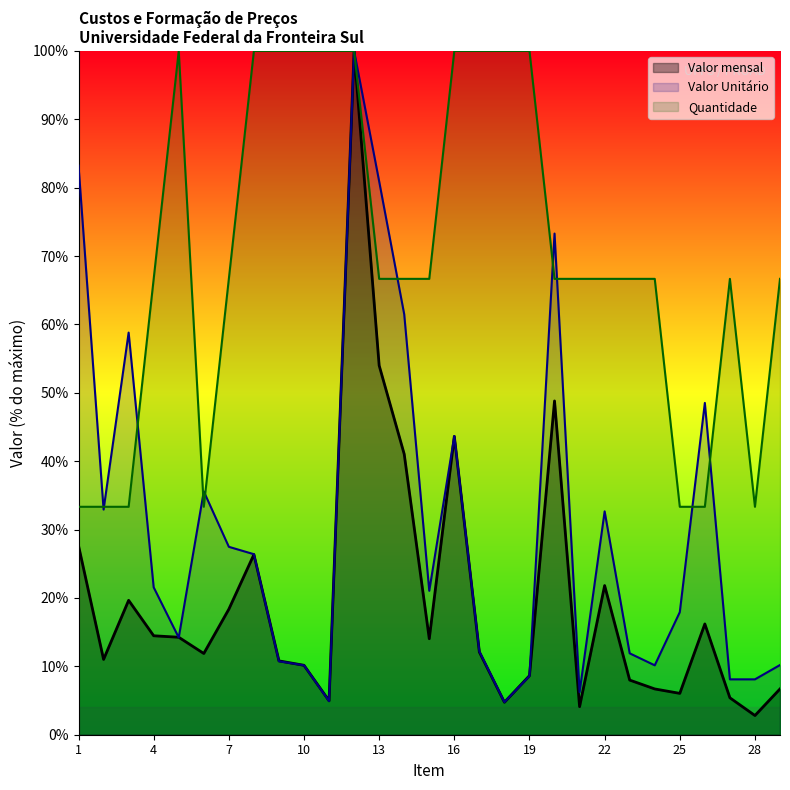

What is the minimum value shown in the chart?

2.8